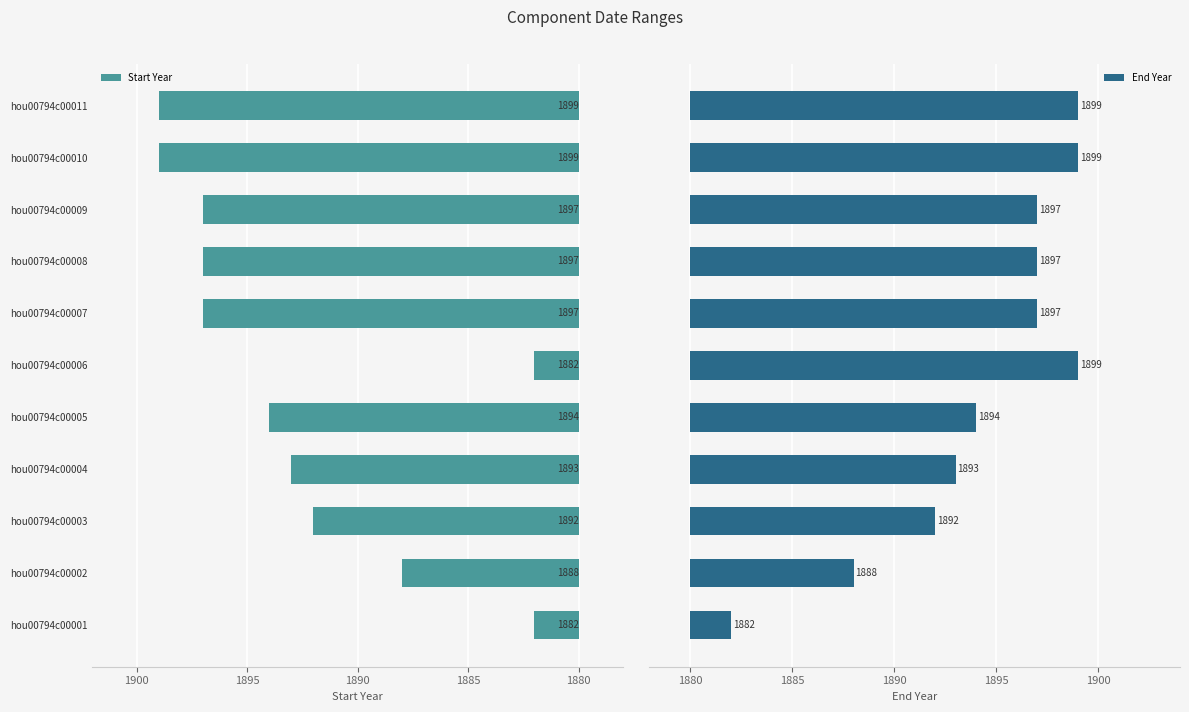

Count the number of categories in the chart.

11